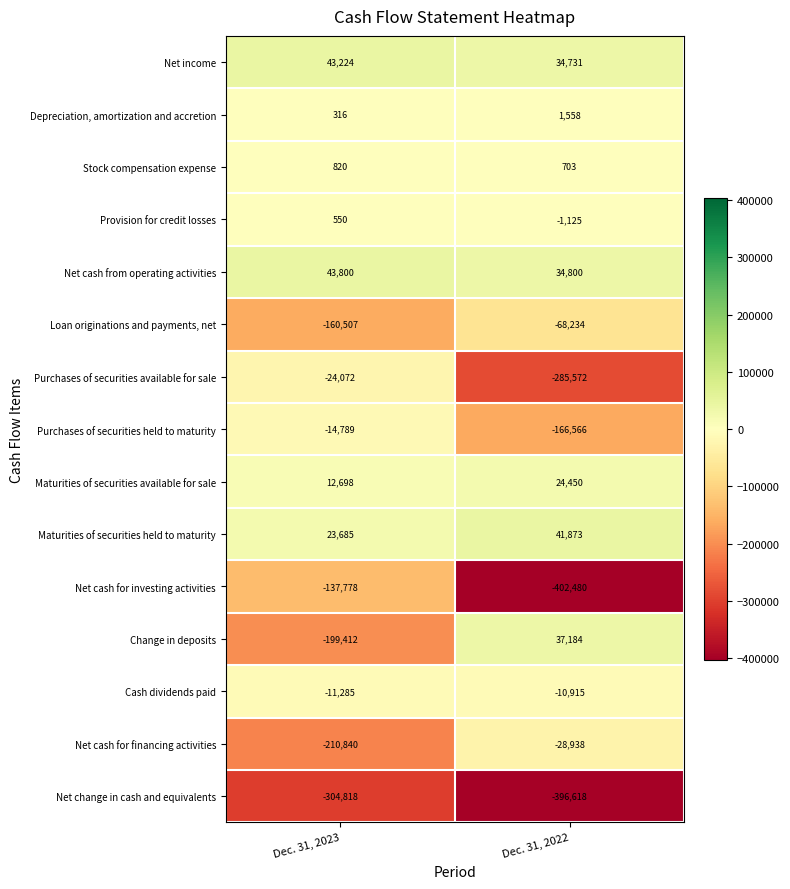

What is the spread (max minus min) of values at Dec. 31, 2023?

348618